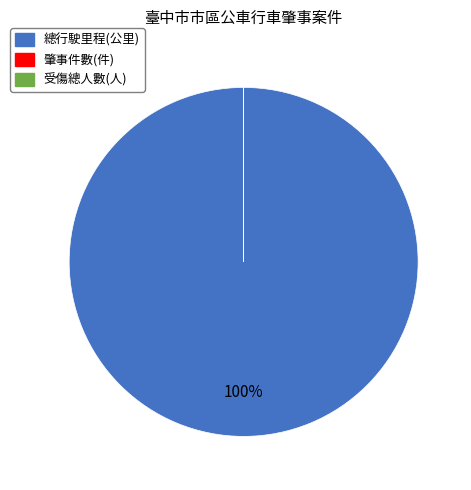

Is there a majority slice in this chart?

Yes